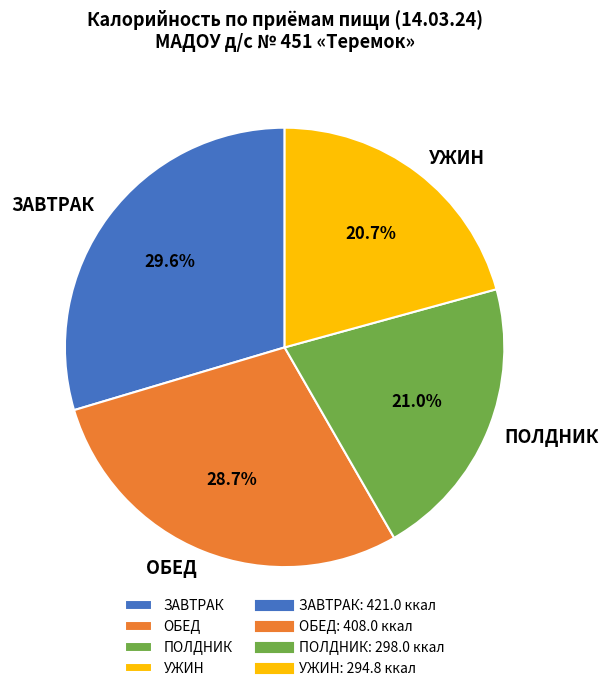

Approximately how many times larger is the value at ОБЕД compared to ЗАВТРАК?

1.0